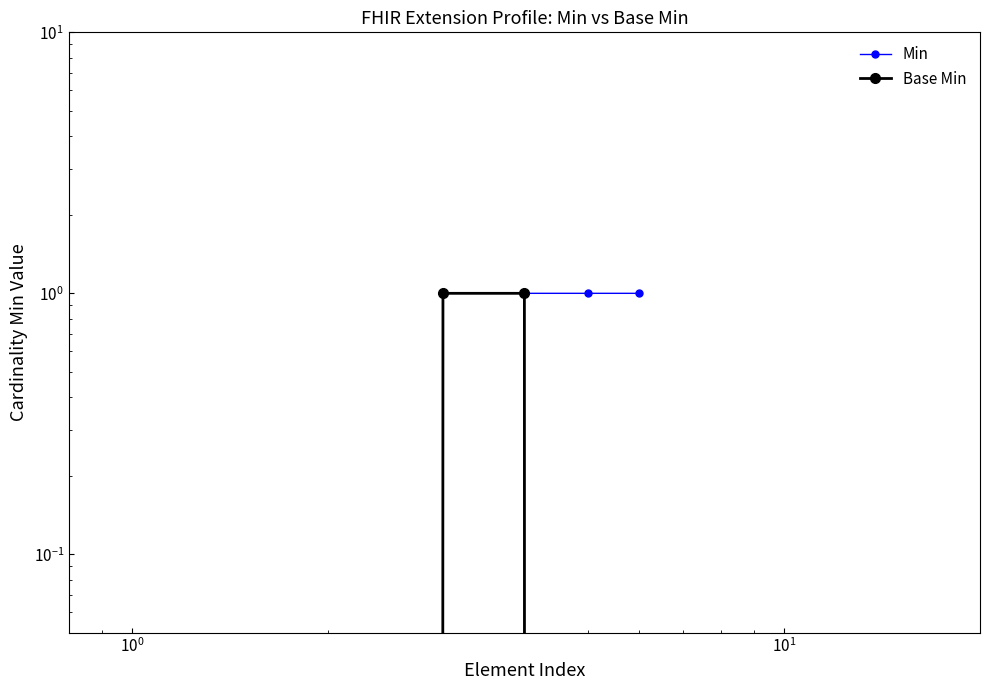

Does the chart display data point markers on the line(s)?

Yes